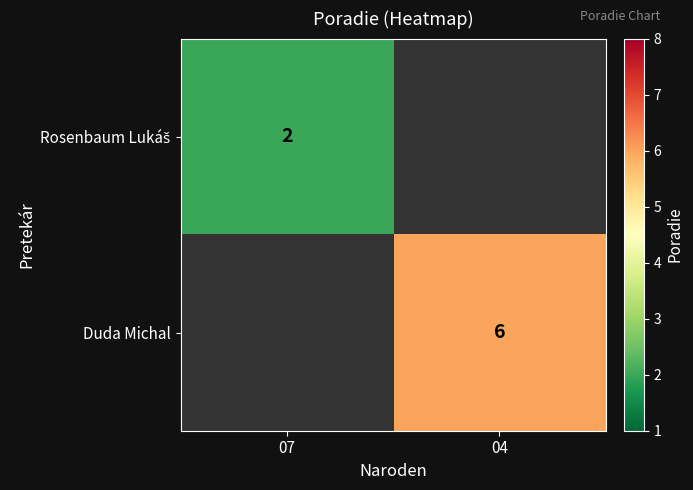

Is it true that Duda Michal equals 6 at 04?

True